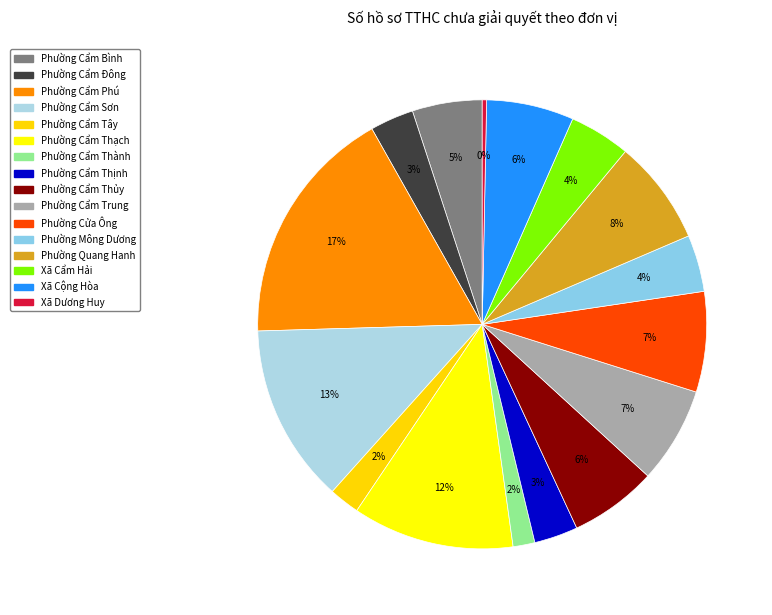

The Phường Quang Hanh slice represents 8% of the pie. True or false?

True